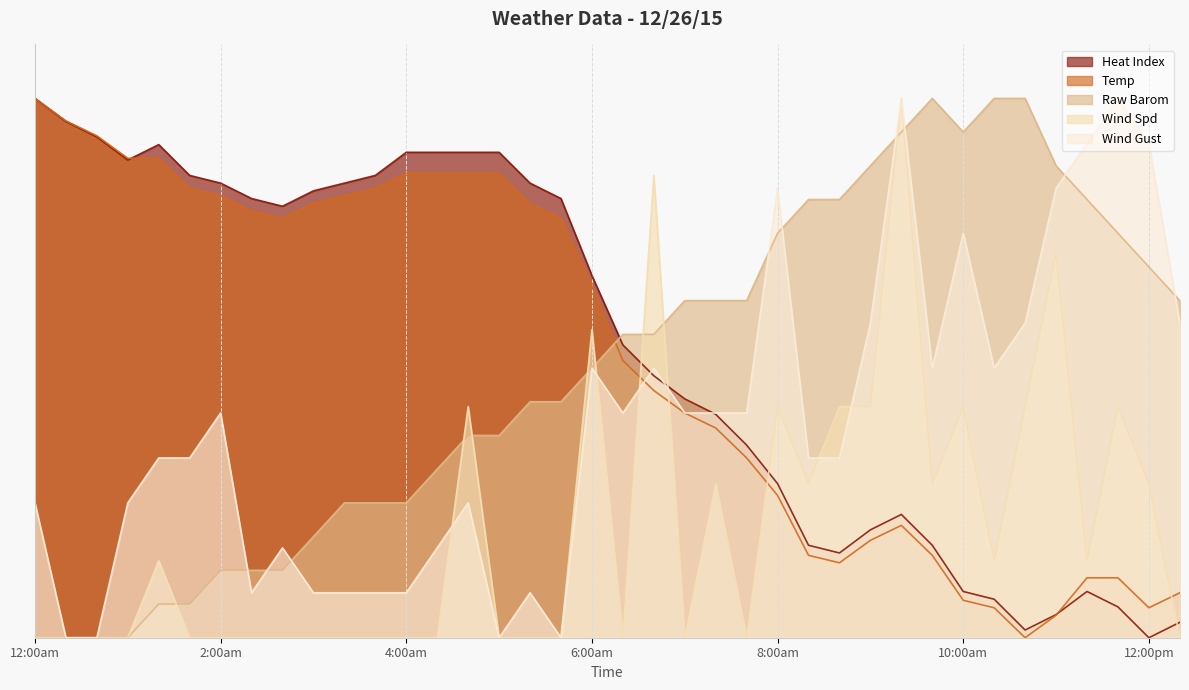

What are all the series names shown in the legend?

Heat Index, Temp, Raw Barom, Wind Spd, Wind Gust